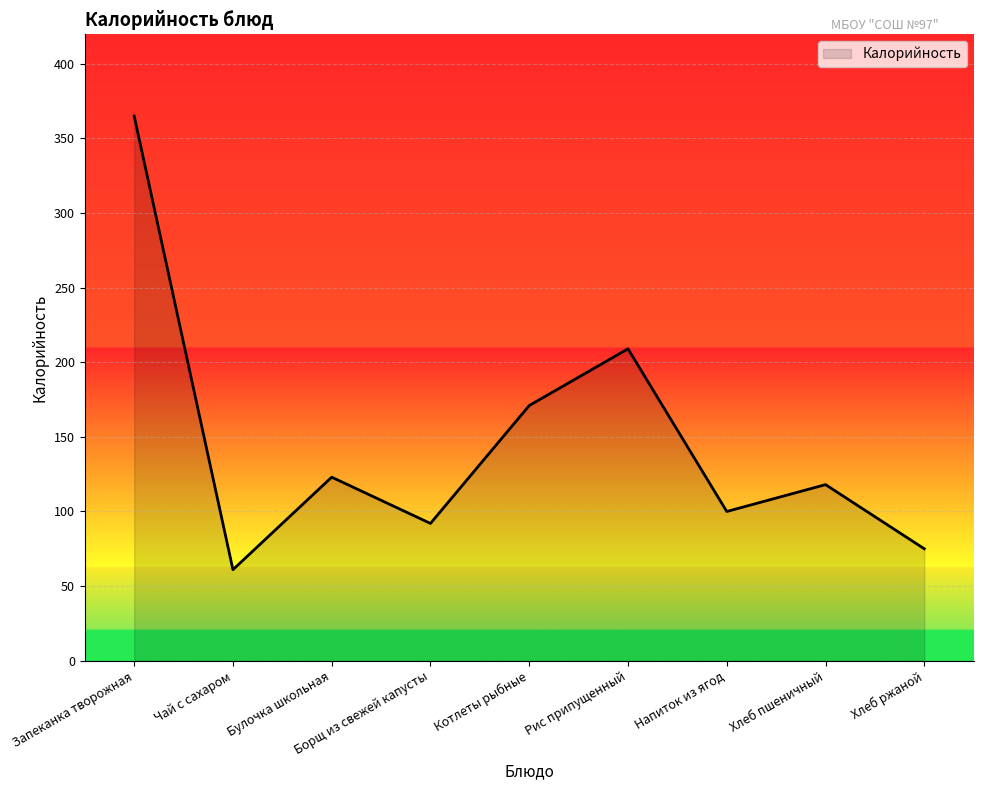

Which category has the lowest value across all series?

Чай с сахаром